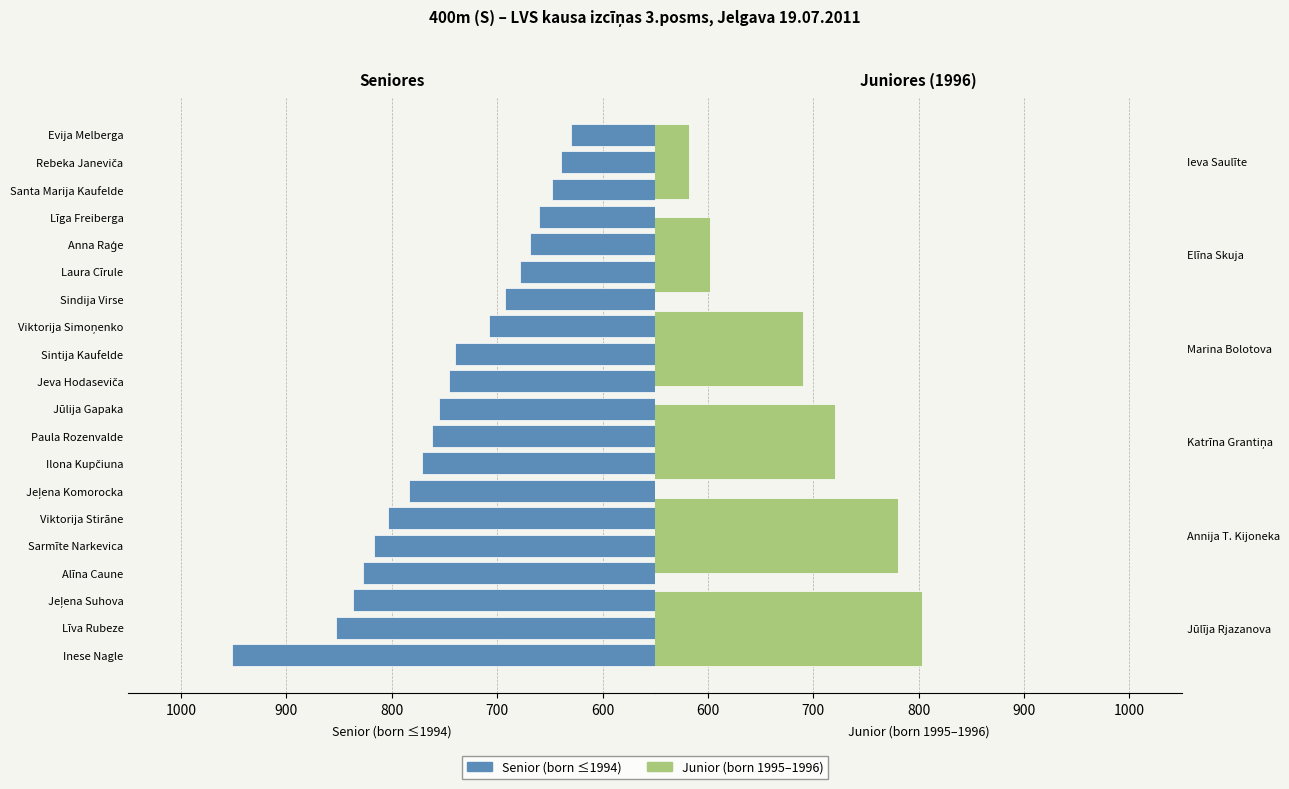

What is the value of the 8th bar from the left?

771